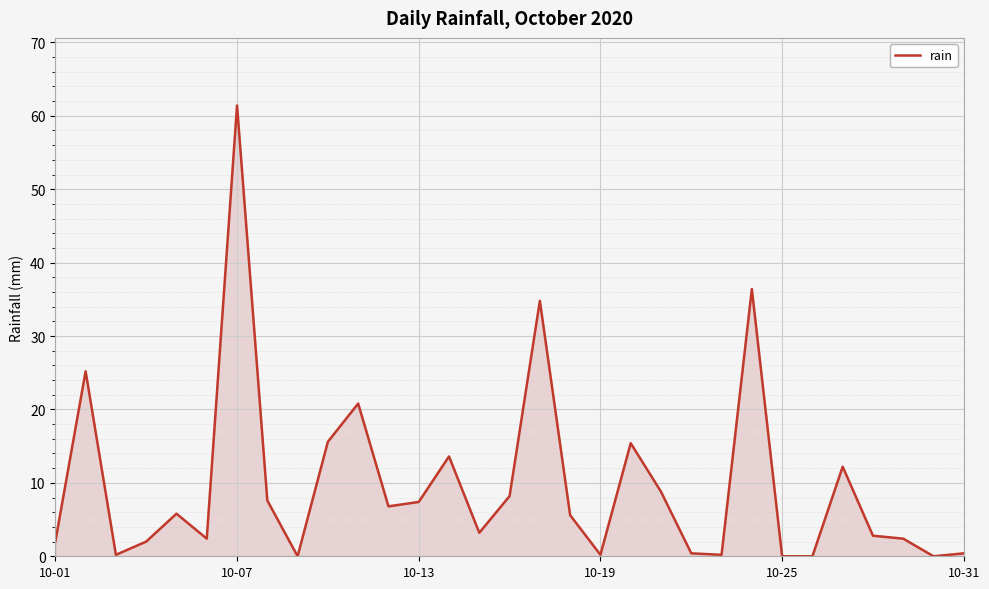

What is the difference between the maximum and minimum values?

61.4